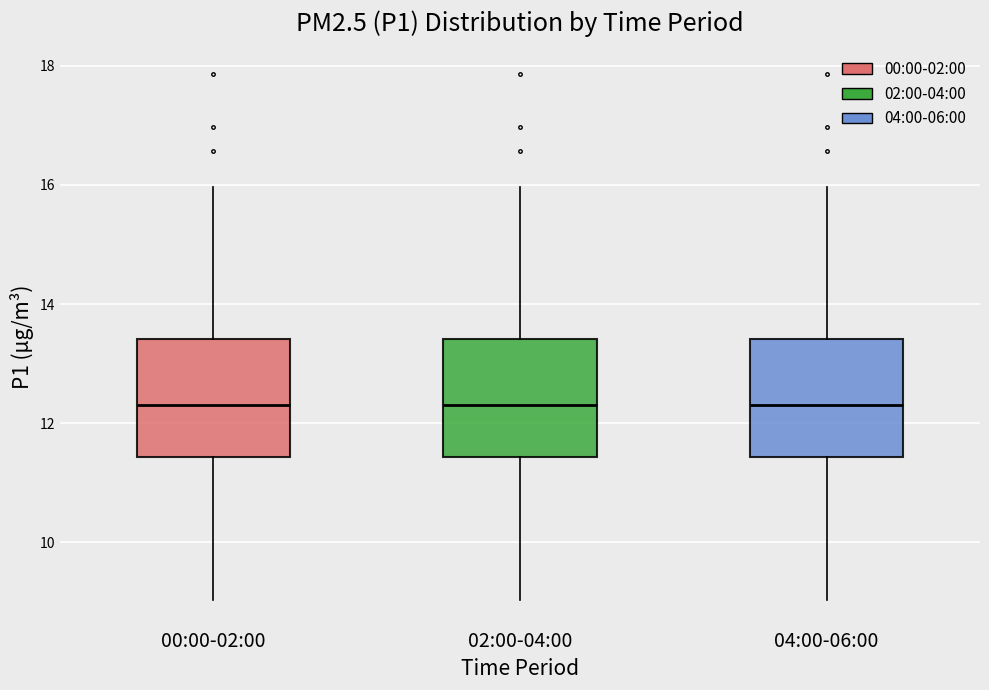

Reading left to right, read every box against the y-axis: the position of its median line, the range the box covers, and the ends of its whiskers. The values are not printed on the chart, so give them approximately, as read against the axis.

00:00-02:00: median 12.4, box 11.4 to 13.4, whiskers 9.0 to 16.0
02:00-04:00: median 12.4, box 11.4 to 13.4, whiskers 9.0 to 16.0
04:00-06:00: median 12.4, box 11.4 to 13.4, whiskers 9.0 to 16.0